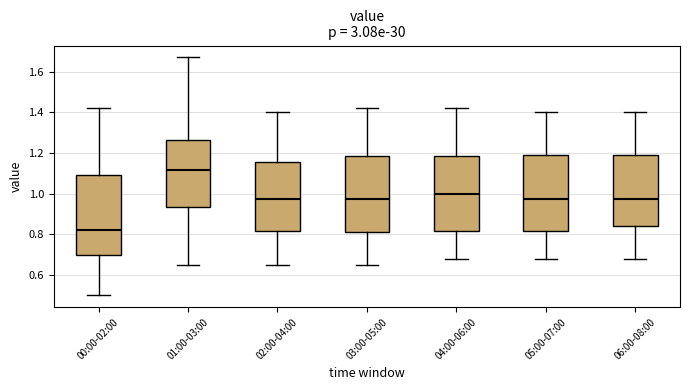

Where does the lower whisker of the box for 06:00-08:00 end on the y-axis? The values are not printed on the chart, so give them approximately, as read against the axis.

0.68